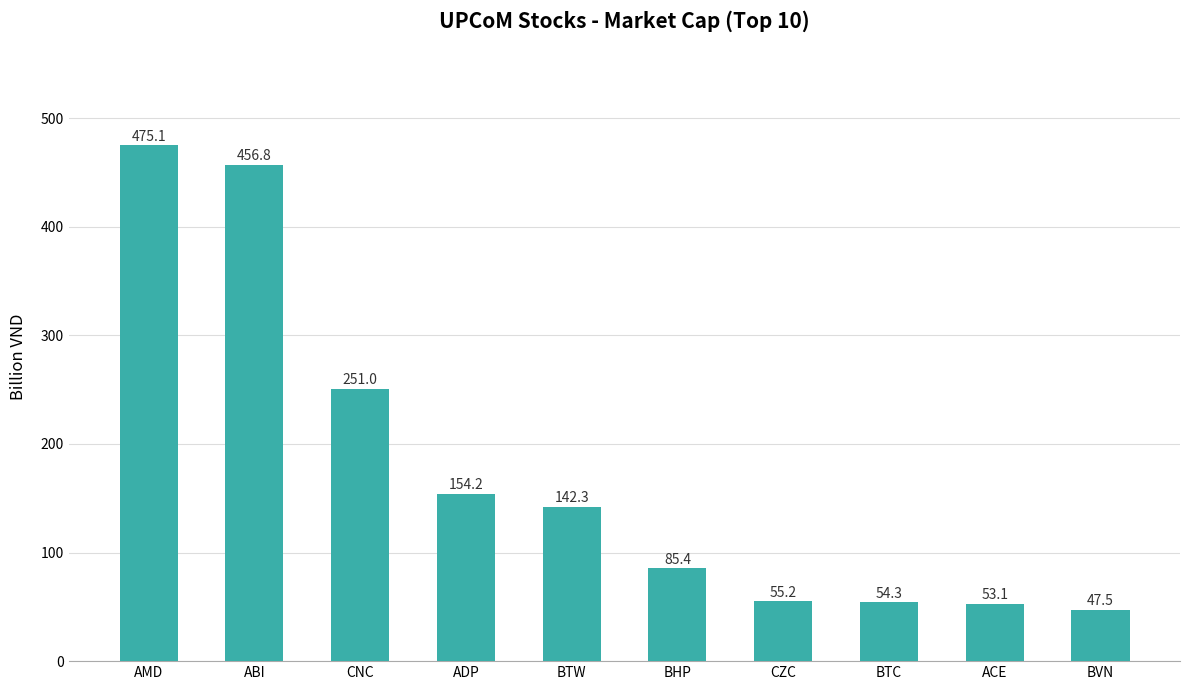

What is the sum of all values?

1774.8